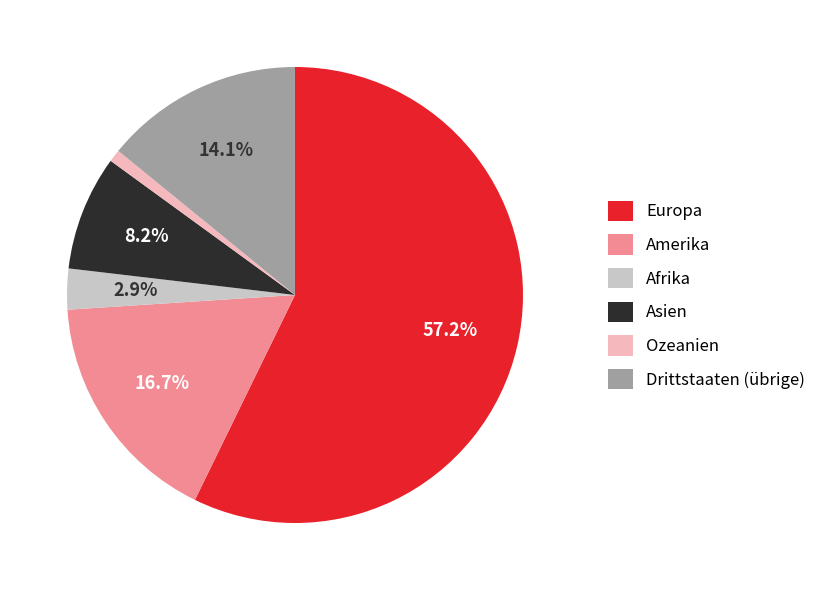

What percentage is the Asien slice, to the nearest percent?

8%